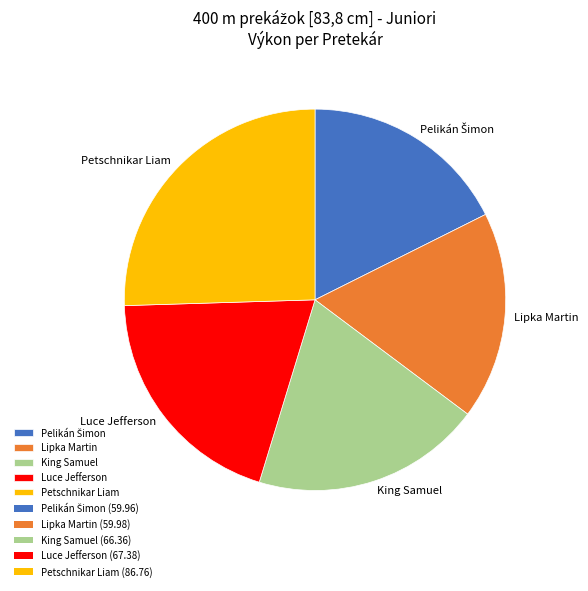

Between Petschnikar Liam and Lipka Martin, which is larger?

Petschnikar Liam